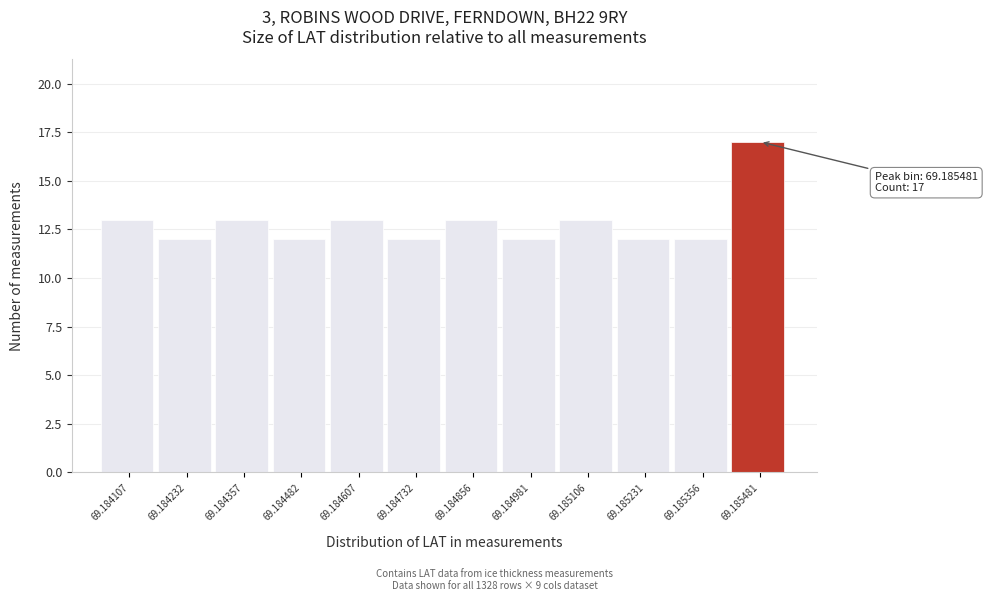

Reading left to right, list all the values displayed in this chart.

69.184107=13	69.184232=12	69.184357=13	69.184482=12	69.184607=13	69.184732=12	69.184856=13	69.184981=12	69.185106=13	69.185231=12	69.185356=12	69.185481=17